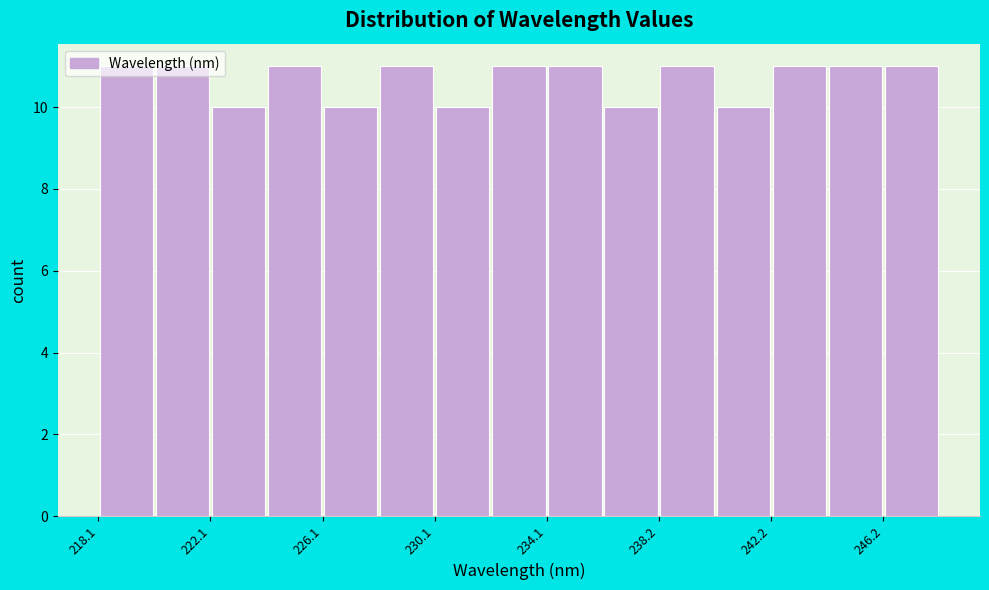

Reading left to right, transcribe this chart: for each bar, give the range it covers on the x-axis and its height. Neither the bar edges nor the heights are printed on the chart, so give them approximately, as read against the axes.

218 to 220: 11
220 to 222: 11
222 to 224: 10
224 to 226: 11
226 to 228: 10
228 to 230: 11
230 to 232: 10
232 to 234: 11
234 to 236: 11
236 to 238: 10
238 to 240: 11
240 to 242: 10
242 to 244: 11
244 to 246: 11
246 to 248: 11